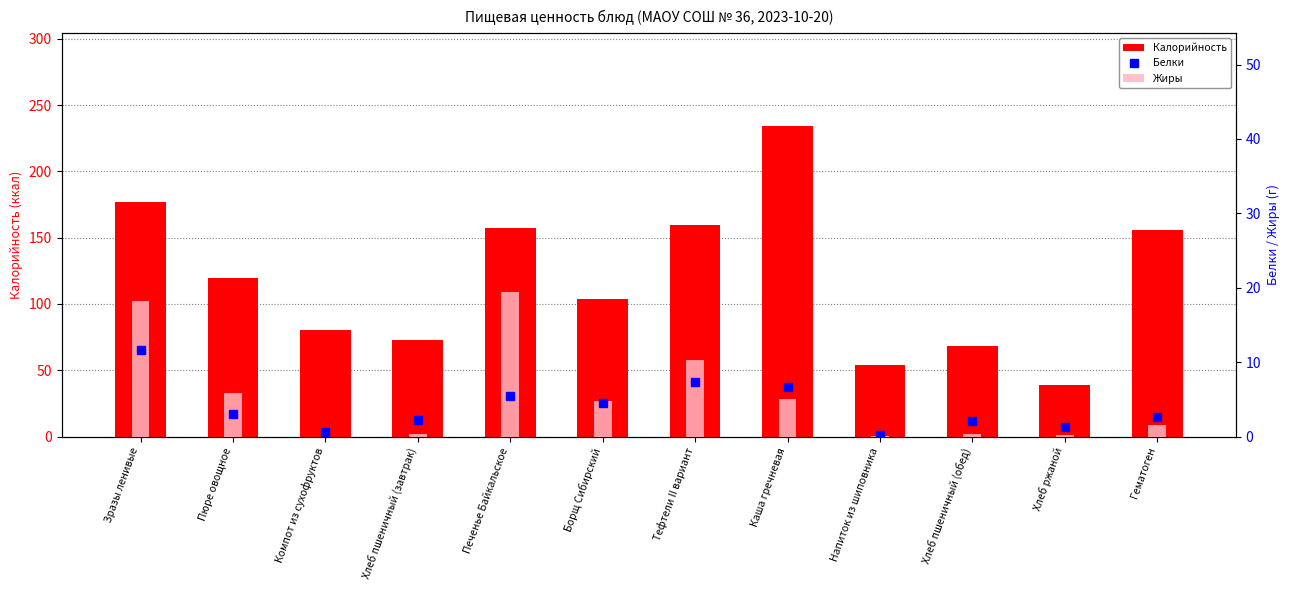

Is the value of Белки at Печенье Байкальское greater than the value of Калорийность at Печенье Байкальское?

No